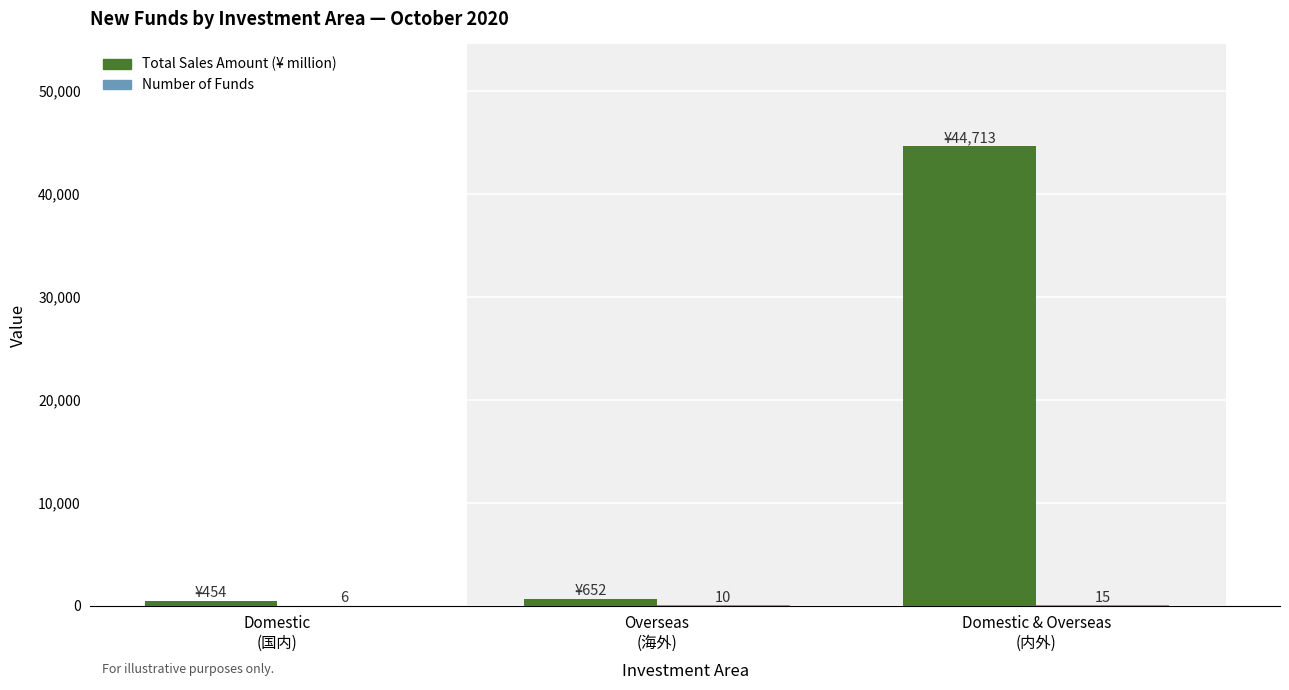

Are the bars grouped side by side (vs. stacked)?

Yes